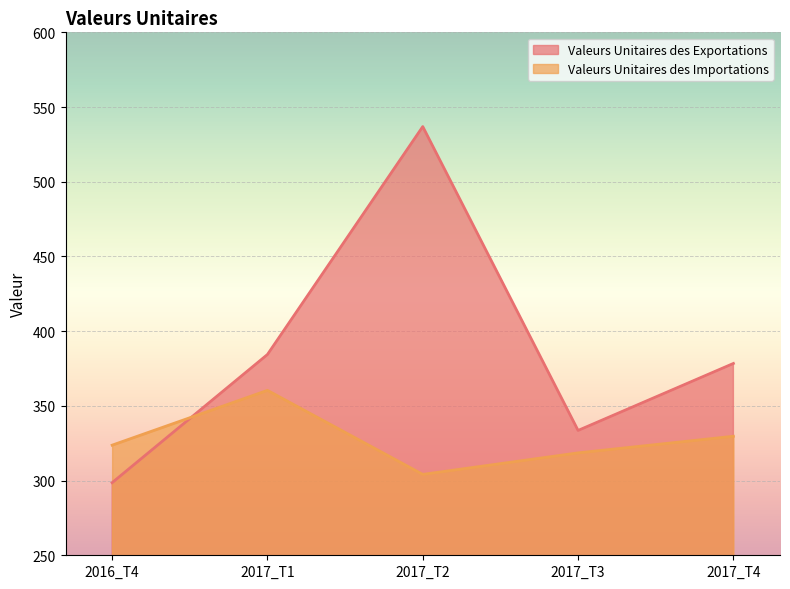

How many data points does each series have?

5